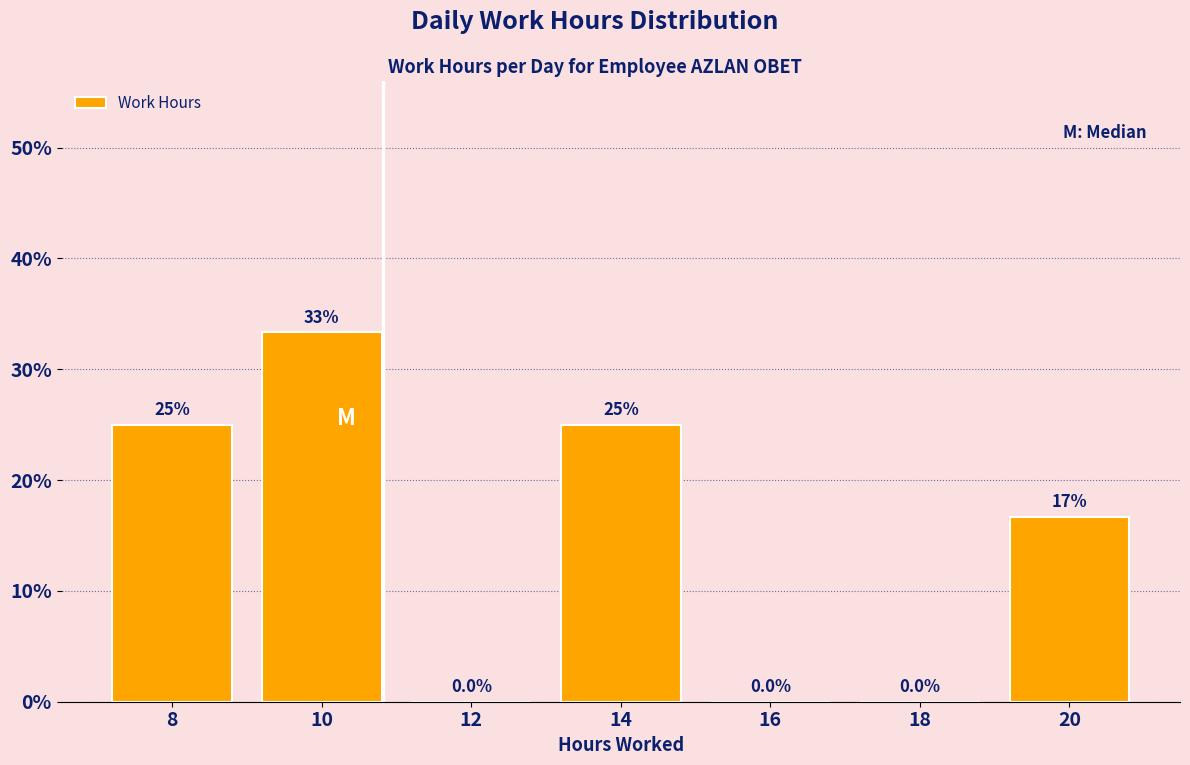

Reading left to right, extract all data points from this chart.

8=25.0	10=33.3	12=0.0	14=25.0	16=0.0	18=0.0	20=16.7